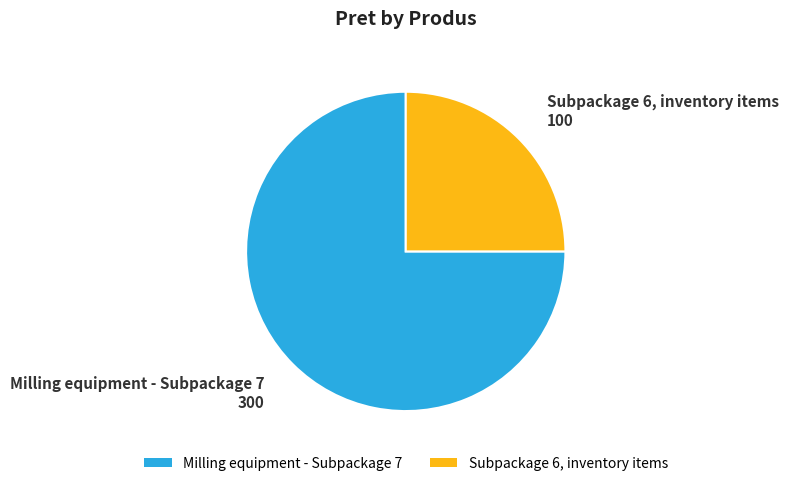

Rank the categories by value from lowest to highest.

Subpackage 6, inventory items, Milling equipment - Subpackage 7